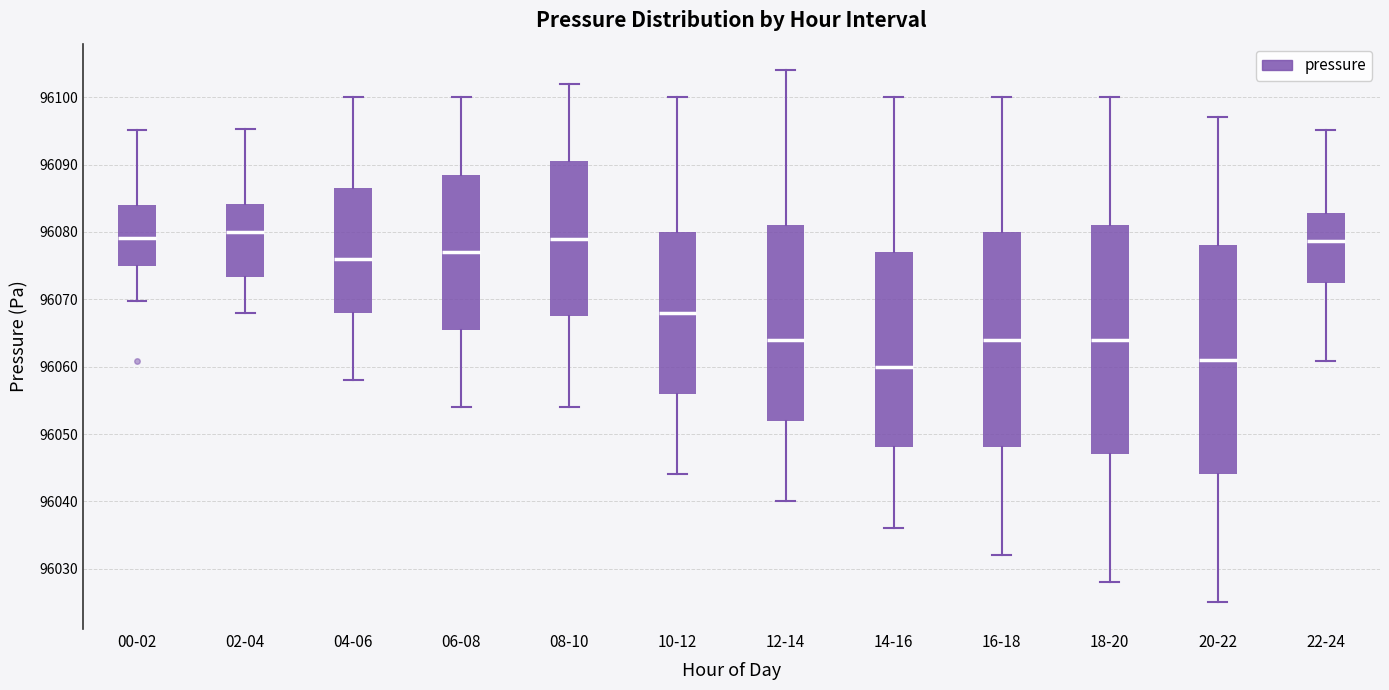

Where does the lower whisker of the box for 00-02 end on the y-axis? The values are not printed on the chart, so give them approximately, as read against the axis.

96070